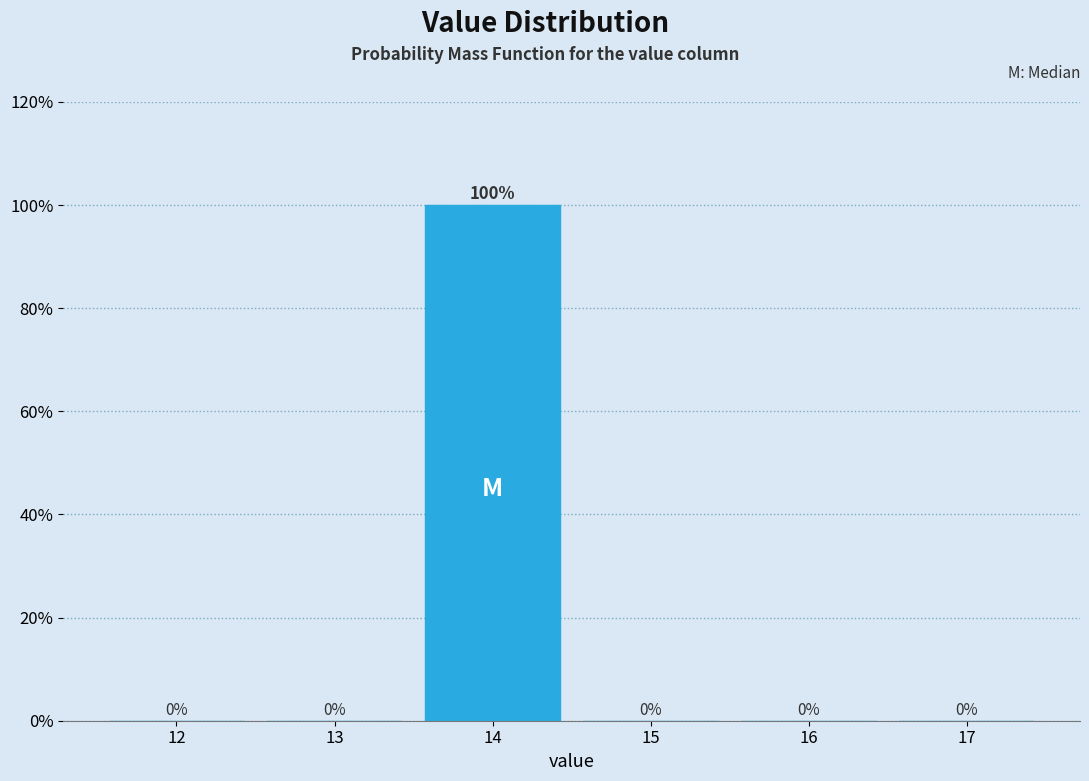

Reading left to right, what are all the values shown in this chart?

12=0	13=0	14=100	15=0	16=0	17=0